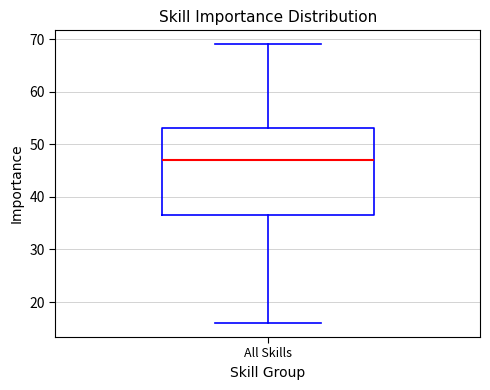

Where does the median line of the box for All Skills sit on the y-axis? The values are not printed on the chart, so give them approximately, as read against the axis.

47